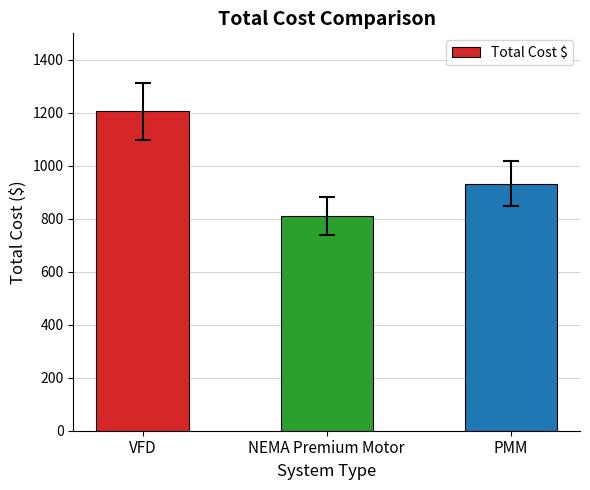

What is the smallest value displayed?

810.7